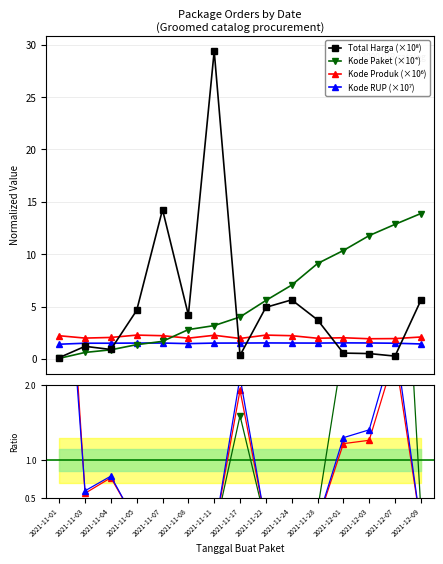

Does the chart have visible grid lines?

Yes